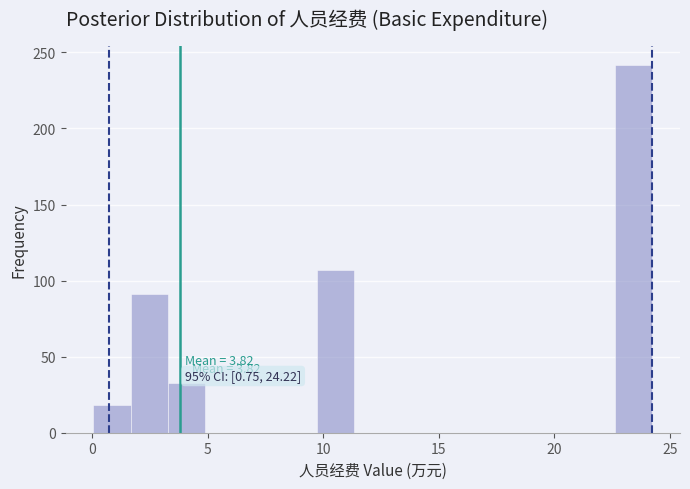

Around what value on the x-axis is the tallest bar? Give the approximate position of its centre, as read against the axis.

23.5